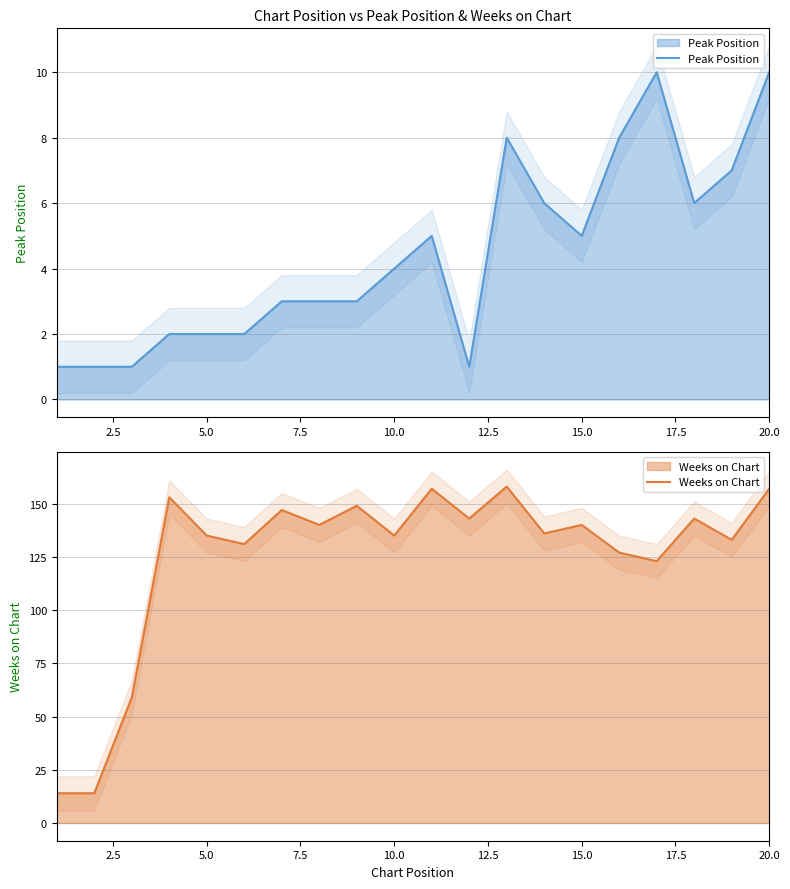

What is the sum of all Peak Position values?

88